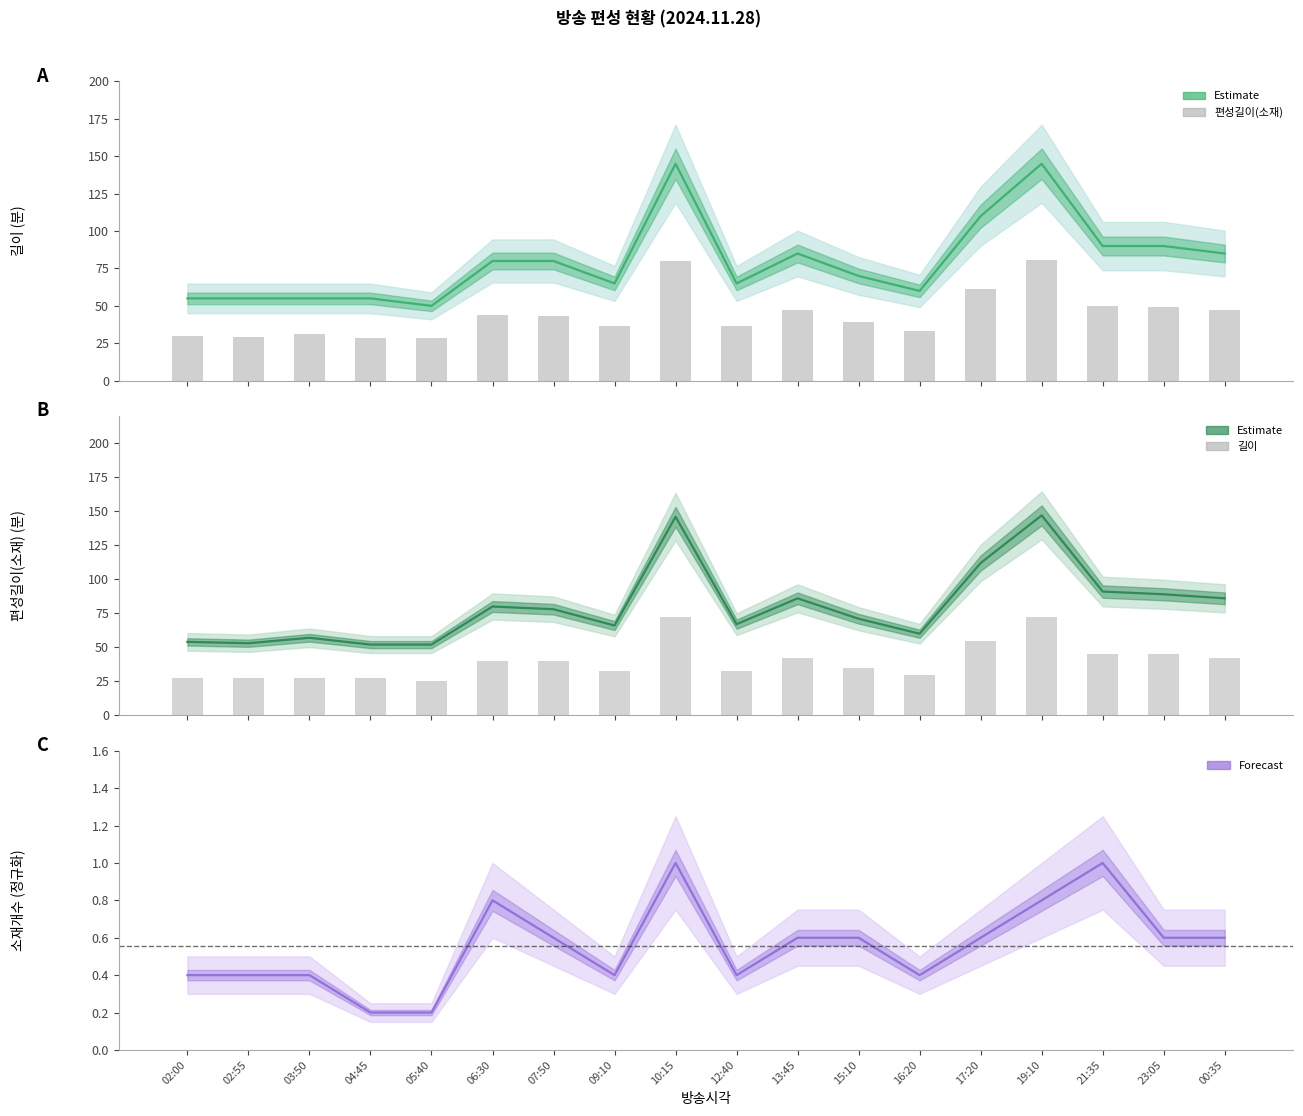

What is the value of the 소재개수 (정규화) bar at the 8th from the left?

0.4